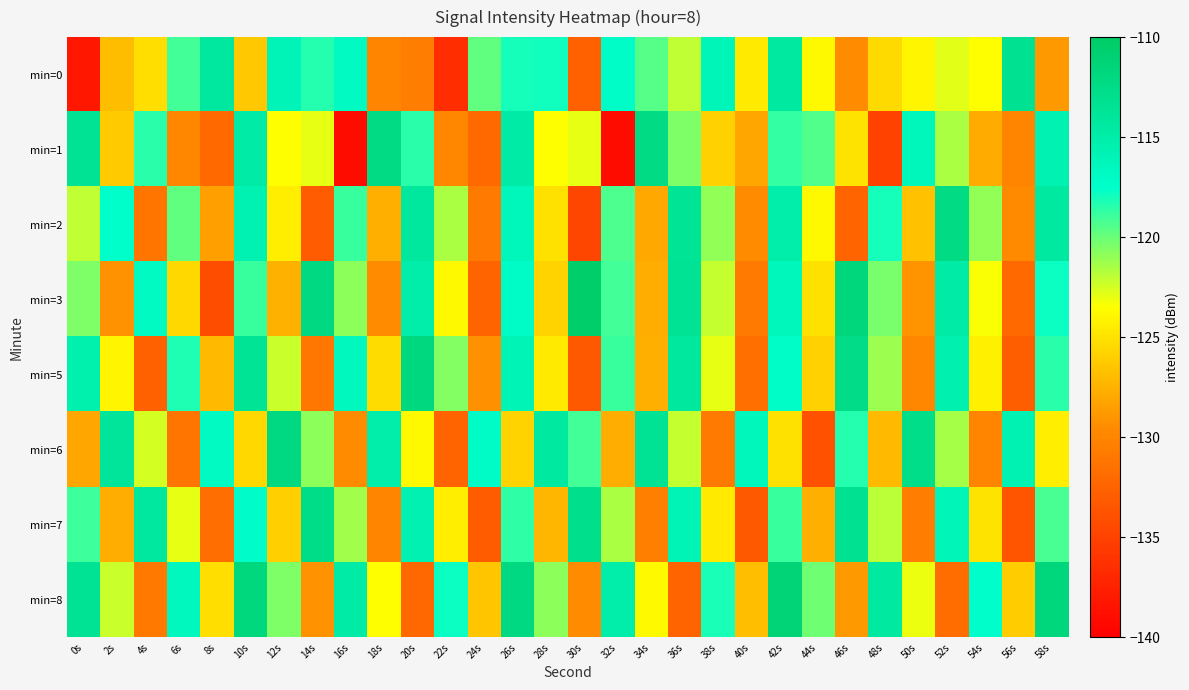

Reading right to left, list all the values displayed in this chart.

min=0: 58s=-128.9	56s=-113.2	54s=-123.5	52s=-122.8	50s=-124.0	48s=-125.4	46s=-129.6	44s=-123.8	42s=-114.4	40s=-124.6	38s=-116.2	36s=-122.0	34s=-119.5	32s=-117.2	30s=-132.7	28s=-117.9	26s=-118.1	24s=-119.8	22s=-136.5	20s=-130.5	18s=-130.1	16s=-116.9	14s=-118.4	12s=-116.1	10s=-126.4	8s=-114.2	6s=-119.1	4s=-125.2	2s=-126.9	0s=-138.2
min=1: 58s=-115.7	56s=-130.1	54s=-127.9	52s=-121.5	50s=-116.3	48s=-135.0	46s=-124.9	44s=-119.5	42s=-118.7	40s=-128.1	38s=-125.9	36s=-120.5	34s=-112.3	32s=-139.0	30s=-122.9	28s=-123.5	26s=-114.7	24s=-132.1	22s=-129.9	20s=-118.5	18s=-112.3	16s=-139.0	14s=-122.9	12s=-123.5	10s=-114.7	8s=-132.1	6s=-129.9	4s=-118.5	2s=-126.3	0s=-113.5
min=2: 58s=-114.4	56s=-129.6	54s=-121.0	52s=-112.3	50s=-126.7	48s=-118.0	46s=-132.4	44s=-123.8	42s=-115.1	40s=-129.5	38s=-120.9	36s=-113.6	34s=-128.0	32s=-119.3	30s=-134.7	28s=-125.1	26s=-116.4	24s=-130.8	22s=-121.5	20s=-114.2	18s=-127.6	16s=-118.9	14s=-133.1	12s=-124.3	10s=-115.7	8s=-128.4	6s=-119.8	4s=-131.2	2s=-117.5	0s=-122.0
min=3: 58s=-117.8	56s=-132.1	54s=-123.4	52s=-114.7	50s=-129.1	48s=-120.4	46s=-111.7	44s=-125.1	42s=-116.4	40s=-130.8	38s=-122.1	36s=-113.4	34s=-127.8	32s=-119.1	30s=-110.4	28s=-125.8	26s=-117.1	24s=-132.5	22s=-123.8	20s=-115.1	18s=-129.5	16s=-120.8	14s=-112.1	12s=-127.5	10s=-118.8	8s=-134.2	6s=-125.5	4s=-116.8	2s=-129.2	0s=-120.5
min=5: 58s=-118.5	56s=-132.9	54s=-124.2	52s=-115.5	50s=-129.9	48s=-121.2	46s=-112.5	44s=-125.9	42s=-117.2	40s=-131.6	38s=-122.9	36s=-114.2	34s=-127.6	32s=-118.9	30s=-133.3	28s=-124.6	26s=-115.9	24s=-129.3	22s=-120.6	20s=-111.9	18s=-125.3	16s=-116.6	14s=-131.0	12s=-122.3	10s=-113.6	8s=-127.0	6s=-118.3	4s=-132.7	2s=-124.0	0s=-115.3
min=6: 58s=-124.4	56s=-115.7	54s=-130.1	52s=-121.4	50s=-112.7	48s=-127.1	46s=-118.4	44s=-133.8	42s=-125.1	40s=-116.4	38s=-130.8	36s=-122.1	34s=-113.4	32s=-127.8	30s=-119.1	28s=-114.4	26s=-125.8	24s=-117.1	22s=-132.5	20s=-123.8	18s=-115.1	16s=-129.5	14s=-120.8	12s=-112.1	10s=-125.5	8s=-116.8	6s=-131.2	4s=-122.5	2s=-113.8	0s=-128.1
min=7: 58s=-119.2	56s=-133.6	54s=-124.9	52s=-116.2	50s=-130.6	48s=-121.9	46s=-113.2	44s=-127.6	42s=-118.9	40s=-133.3	38s=-124.6	36s=-115.9	34s=-130.3	32s=-121.6	30s=-112.9	28s=-127.3	26s=-118.6	24s=-133.0	22s=-124.3	20s=-115.6	18s=-130.0	16s=-121.3	14s=-112.6	12s=-126.0	10s=-117.3	8s=-131.7	6s=-123.0	4s=-114.3	2s=-127.7	0s=-119.0
min=8: 58s=-111.7	56s=-126.1	54s=-117.4	52s=-131.8	50s=-123.1	48s=-114.4	46s=-128.8	44s=-120.1	42s=-111.4	40s=-126.8	38s=-118.1	36s=-132.5	34s=-123.8	32s=-115.1	30s=-129.5	28s=-120.8	26s=-112.1	24s=-126.5	22s=-117.8	20s=-132.2	18s=-123.5	16s=-114.8	14s=-129.2	12s=-120.5	10s=-111.8	8s=-125.2	6s=-116.5	4s=-130.9	2s=-122.2	0s=-113.5